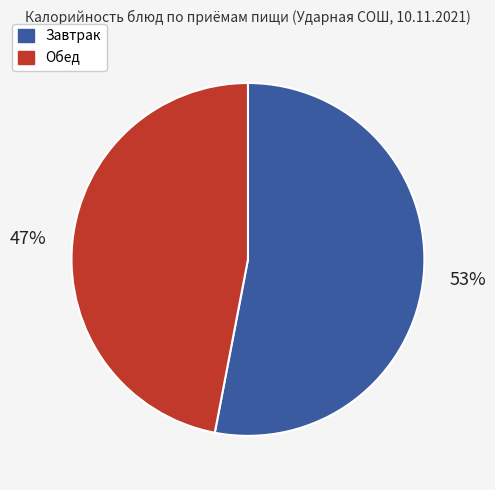

Which slice is the smallest?

Обед